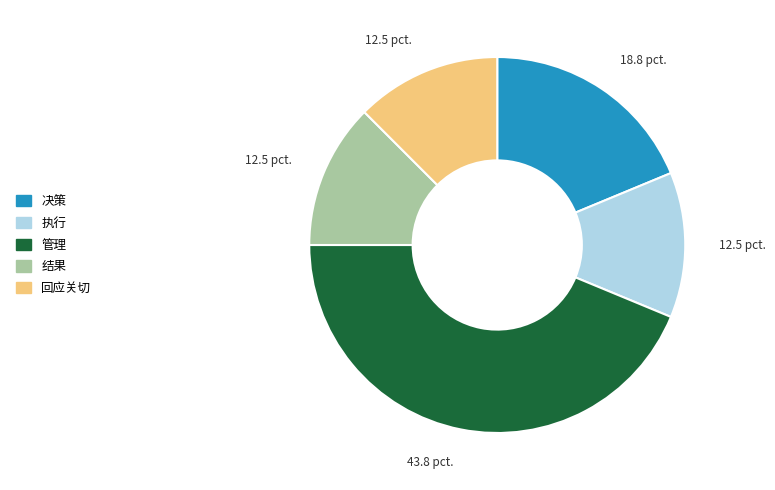

Approximately how many times larger is the value at 回应关切 compared to 执行?

1.0